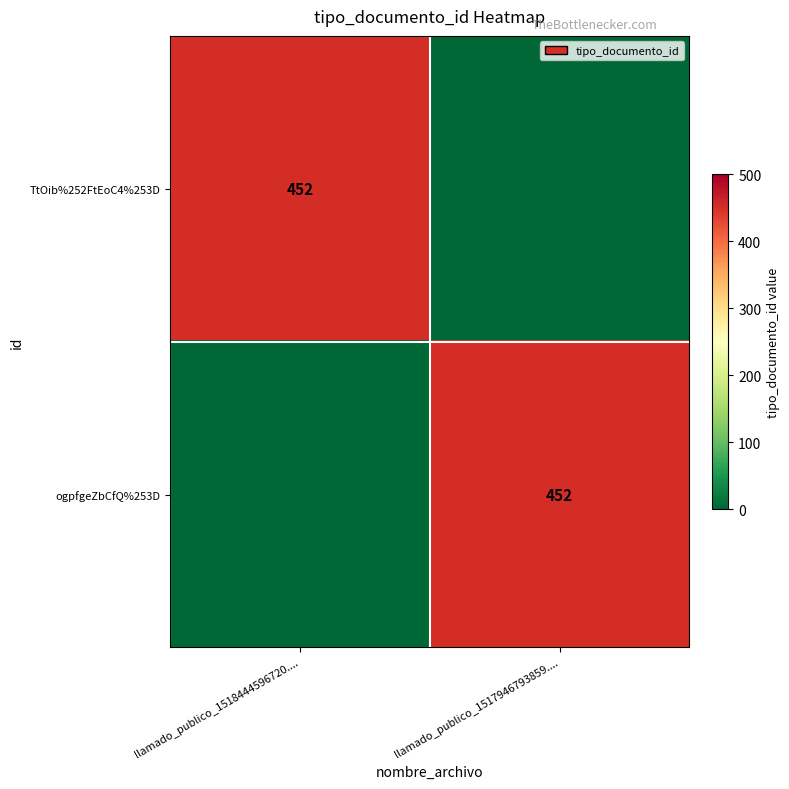

True or false: ogpfgeZbCfQ%253D has a value of 452 at llamado_publico_1517946793859.....

True